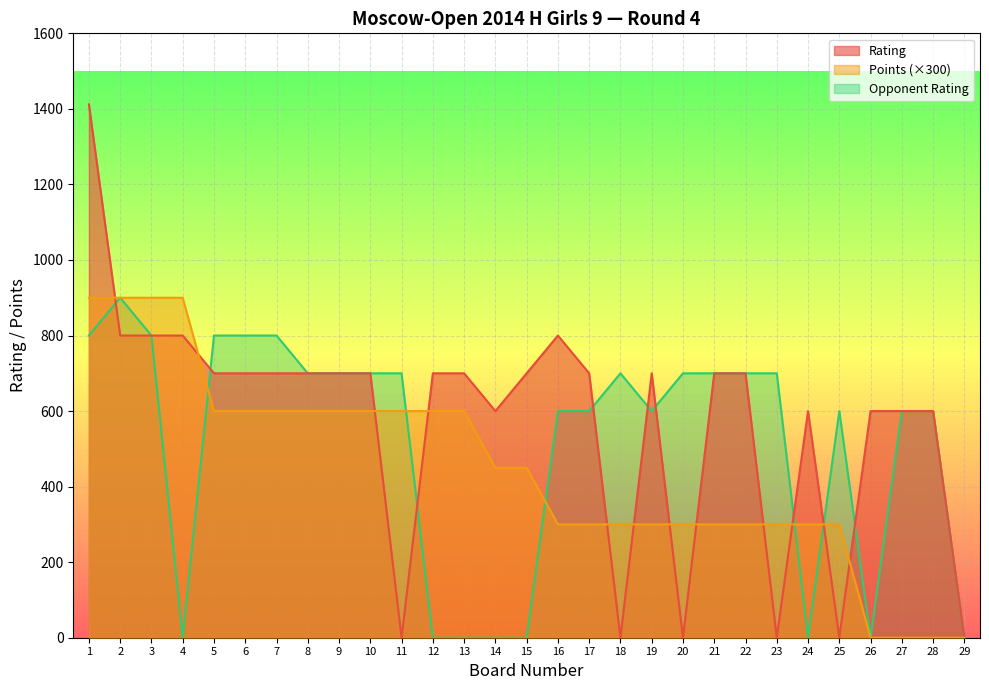

How many lines are shown in the chart?

3